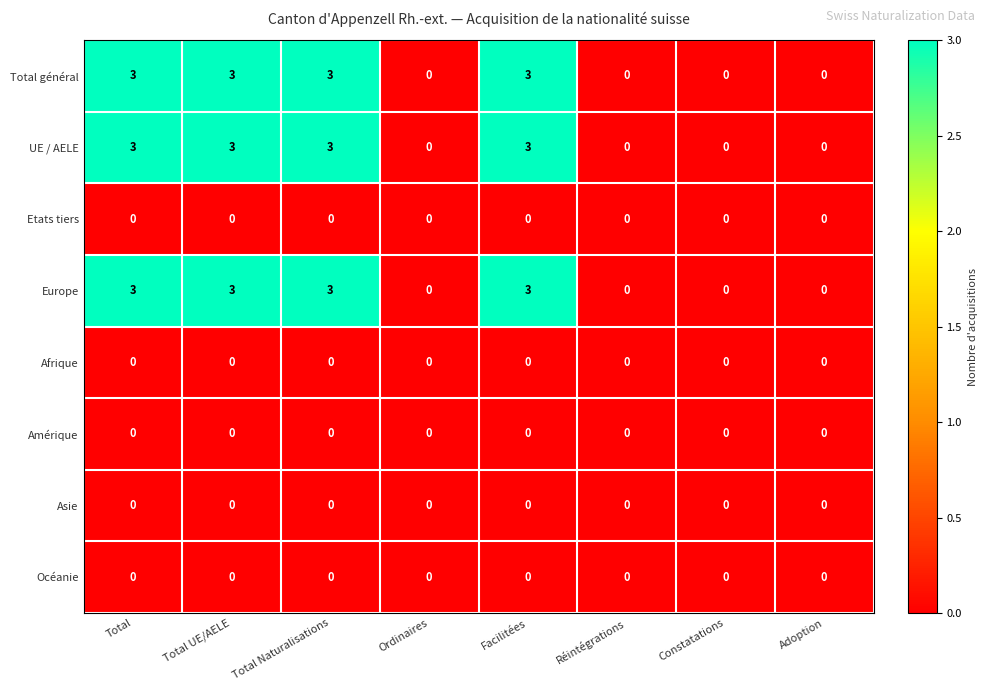

What is the difference between the maximum and minimum values in the Europe series?

3